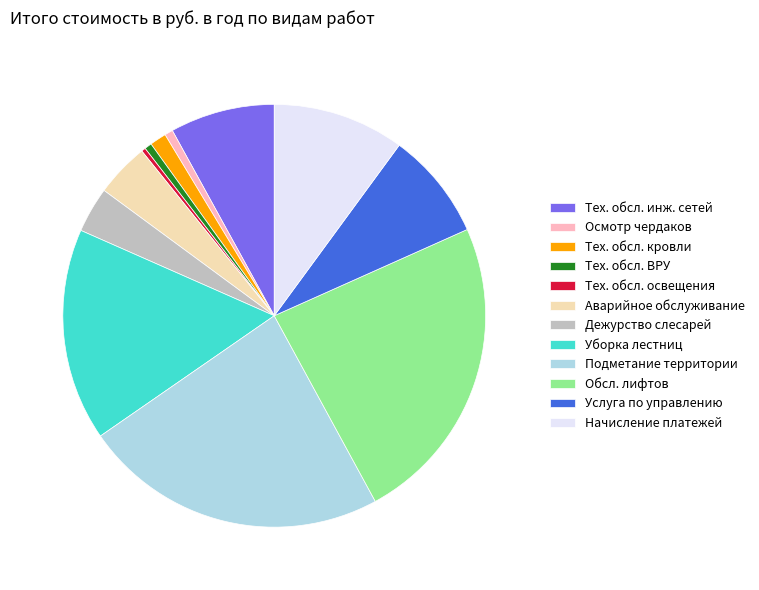

Count the number of slices in the pie.

12